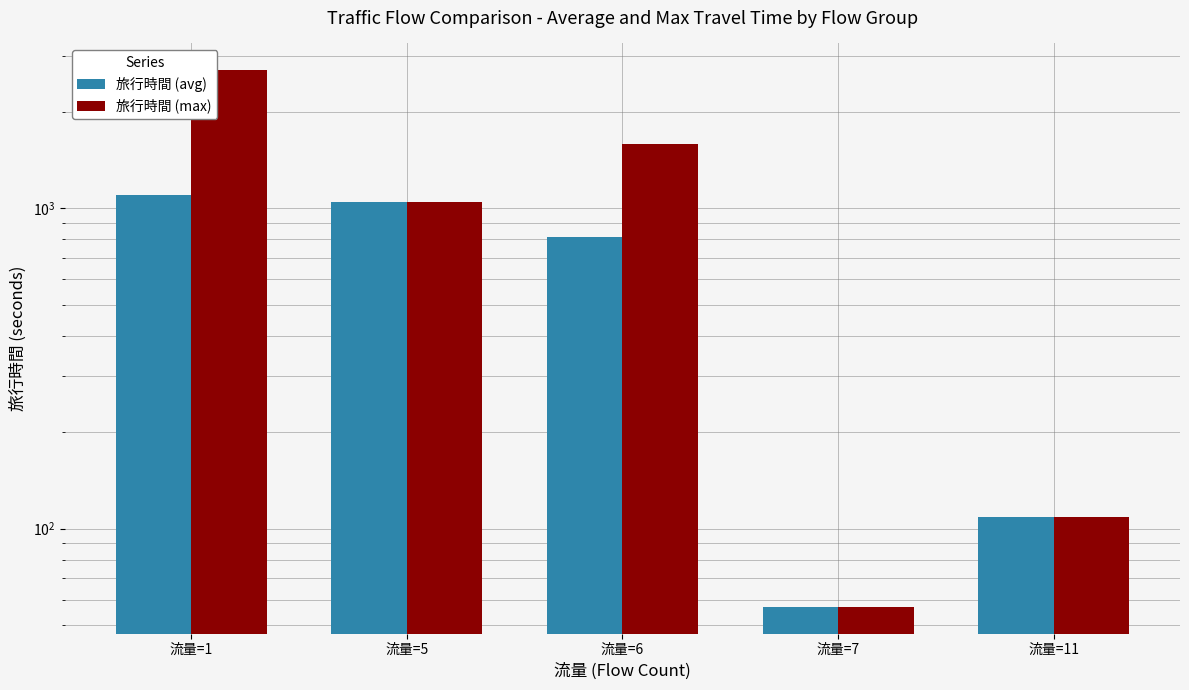

Reading left to right, list all the values displayed in this chart.

旅行時間 (avg): 1098.4	1045.0	815.5	57.0	109.0
旅行時間 (max): 2700.0	1045.0	1585.0	57.0	109.0